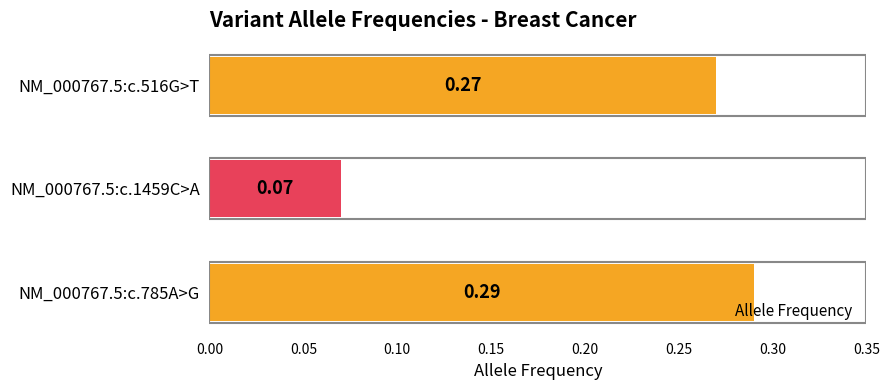

Between NM_000767.5:c.516G>T and NM_000767.5:c.1459C>A, which is larger?

NM_000767.5:c.516G>T